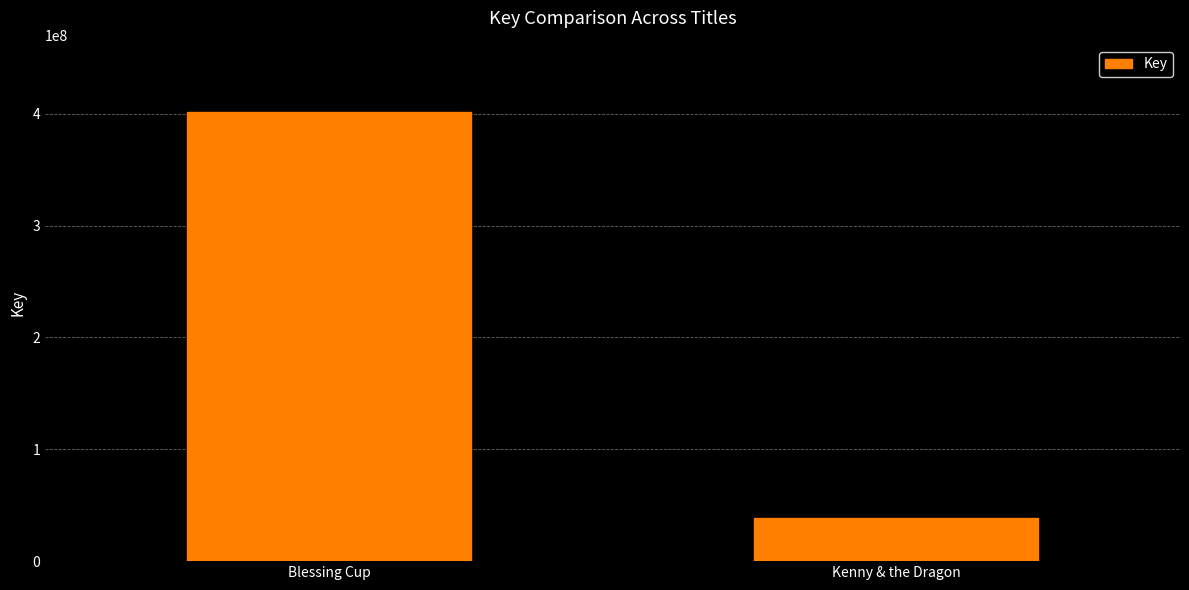

What is the sum of the values at Kenny & the Dragon and Blessing Cup?

439893925